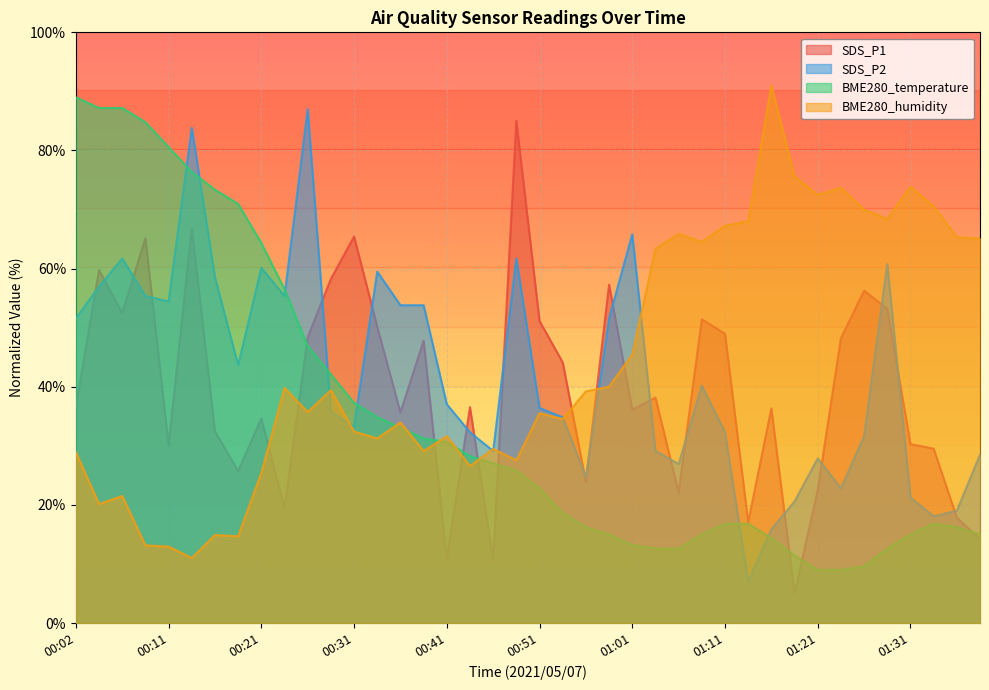

Between 00:41 and 00:54, which is larger?

00:54